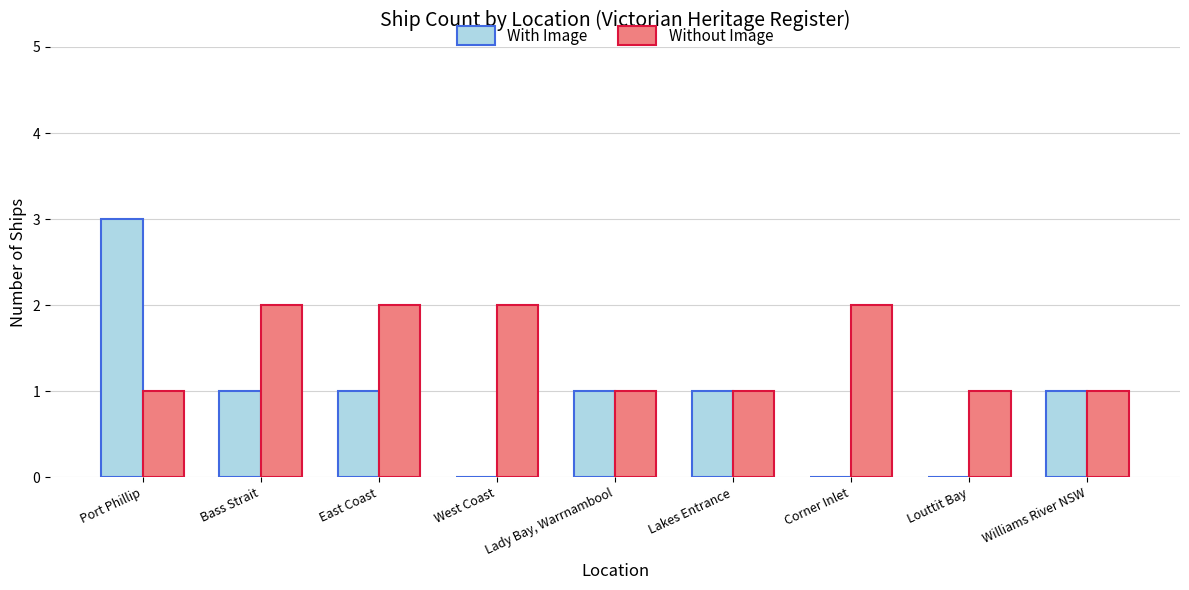

At which label does With Image reach its peak?

Port Phillip